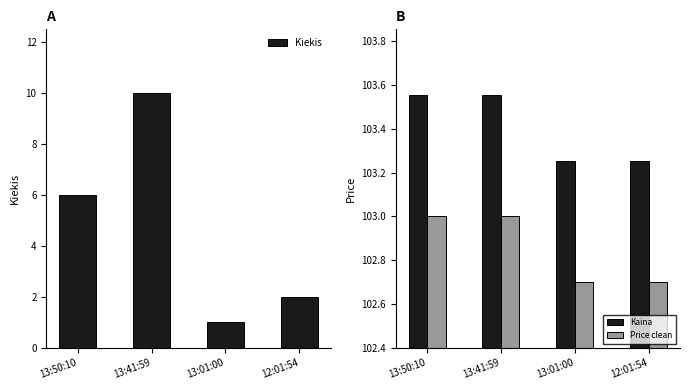

List the series in order of their peak value, highest first.

Kaina, Price clean, Kiekis